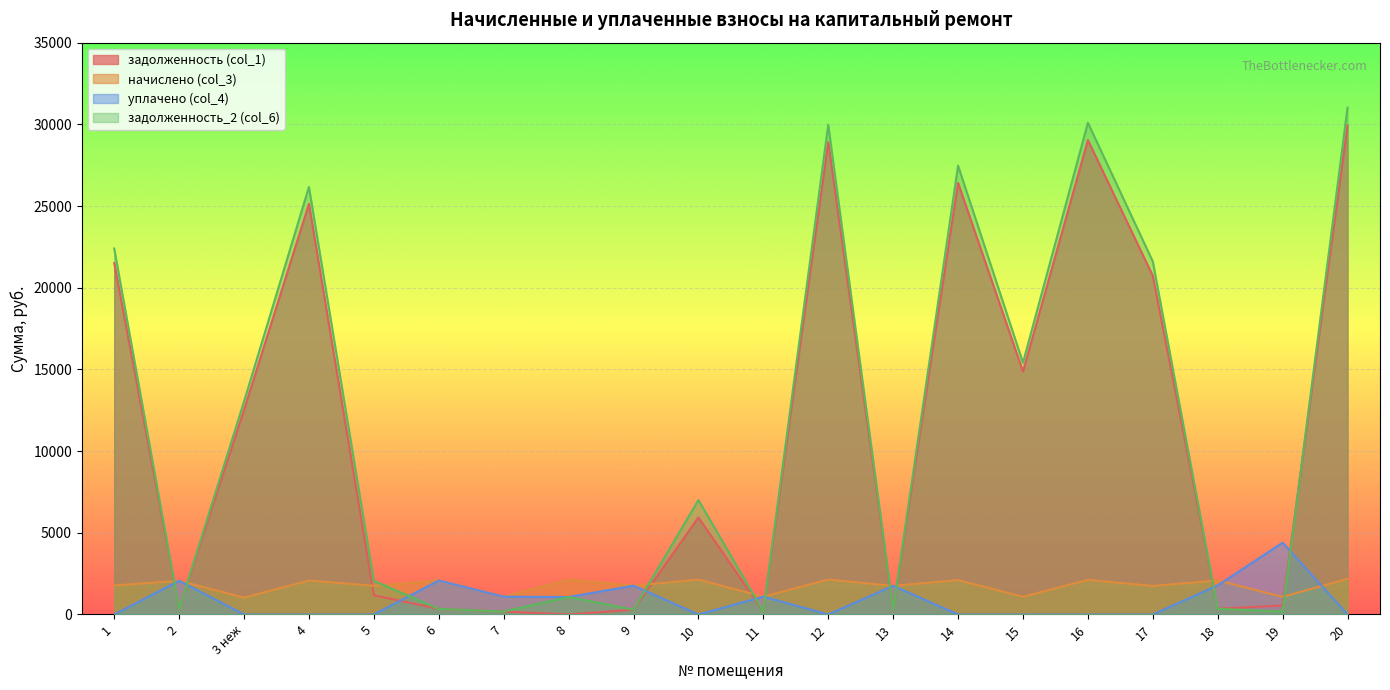

Does the chart display data point markers on the line(s)?

No